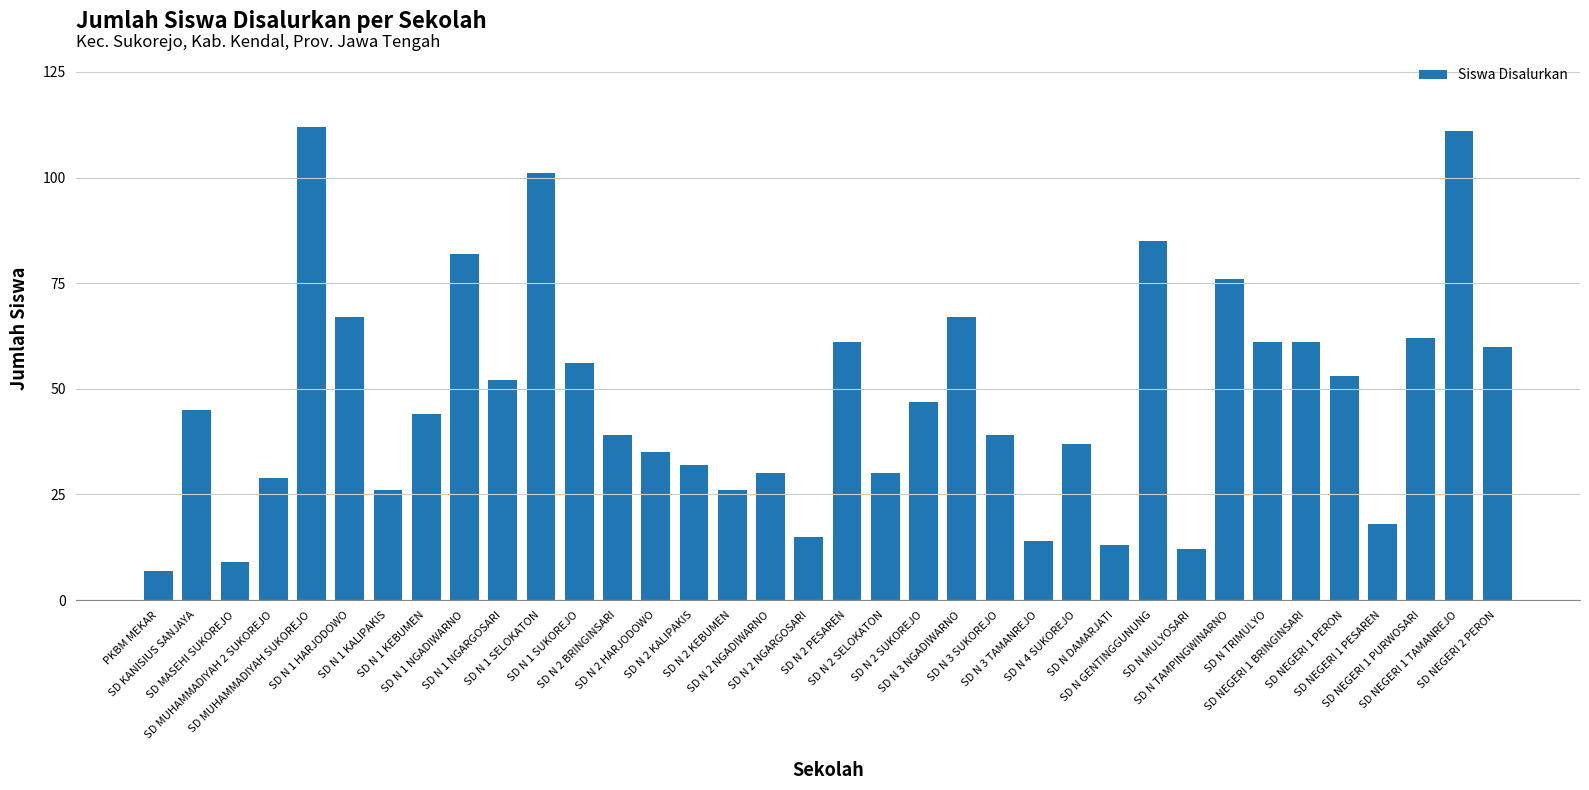

What is the maximum value shown in the chart?

112